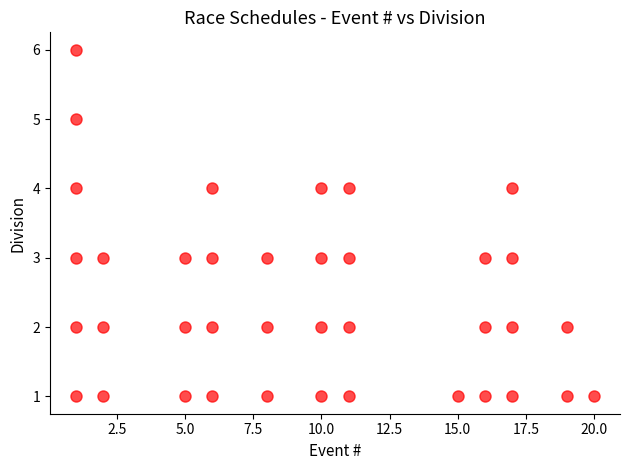

What is the range of Y values (max minus min)?

5